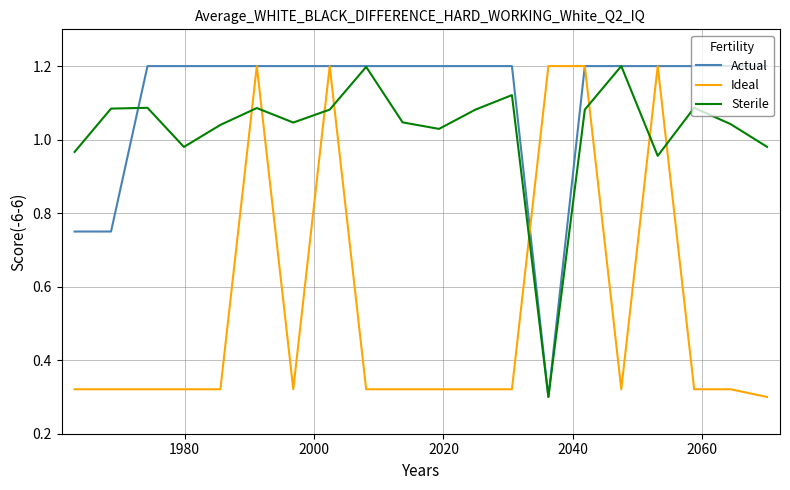

What is the difference between the second highest and second lowest values in the Ideal series?

0.9